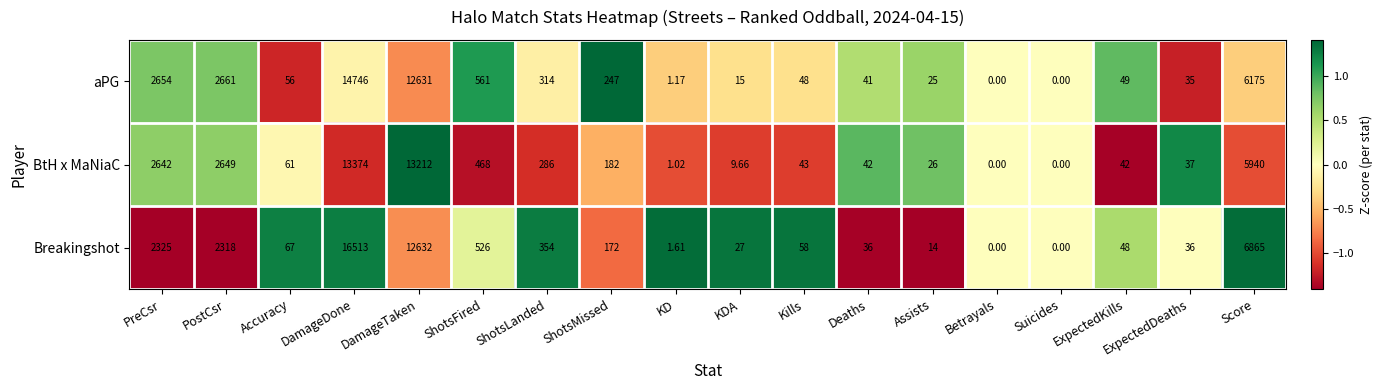

Between ShotsFired and Deaths, which series saw the biggest shift?

aPG